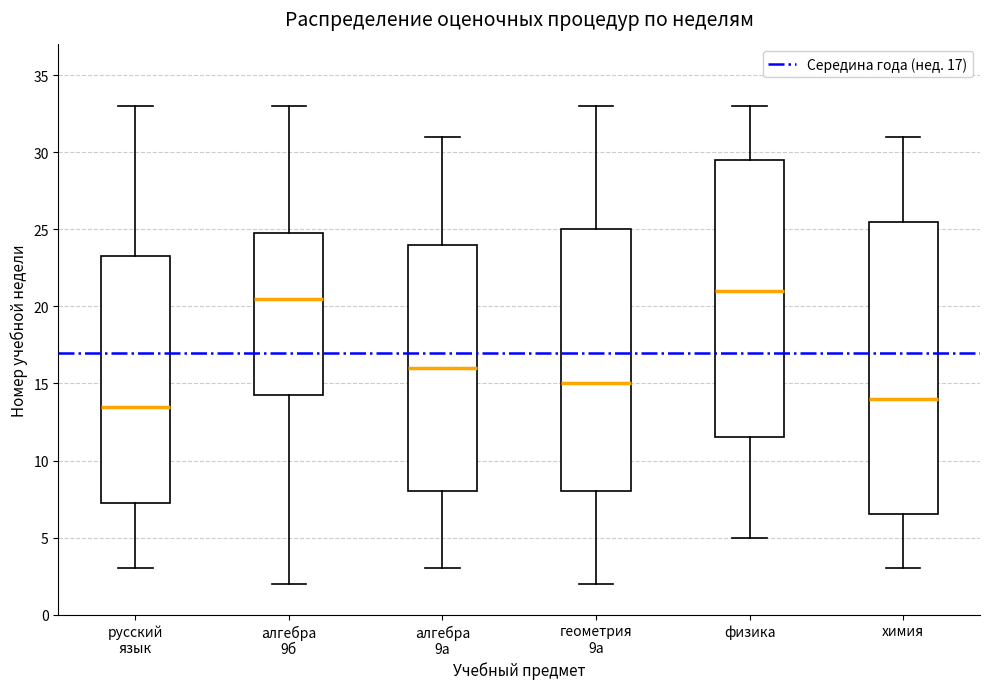

Reading left to right, read every box against the y-axis: the position of its median line, the range the box covers, and the ends of its whiskers. The values are not printed on the chart, so give them approximately, as read against the axis.

русский язык: median 13.5, box 7.5 to 23.5, whiskers 3.0 to 33.0
алгебра 9б: median 20.5, box 14.5 to 25.0, whiskers 2.0 to 33.0
алгебра 9а: median 16.0, box 8.0 to 24.0, whiskers 3.0 to 31.0
геометрия 9а: median 15.0, box 8.0 to 25.0, whiskers 2.0 to 33.0
физика: median 21.0, box 11.5 to 29.5, whiskers 5.0 to 33.0
химия: median 14.0, box 6.5 to 25.5, whiskers 3.0 to 31.0